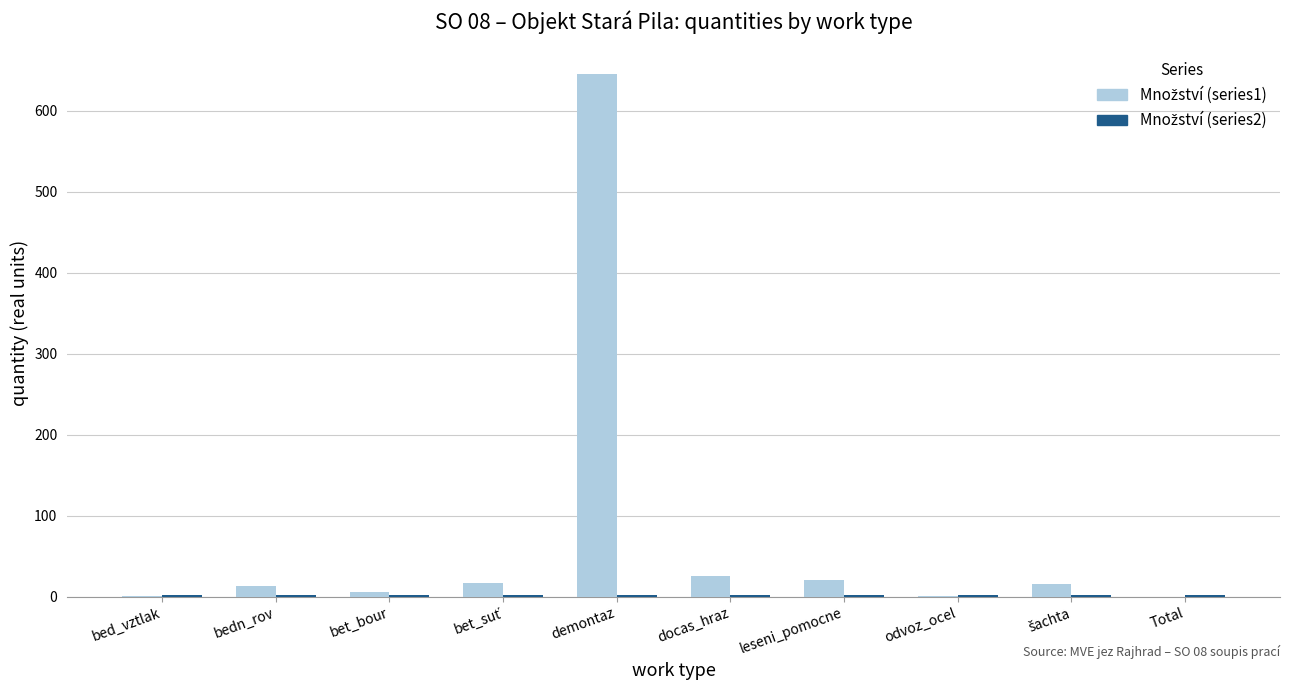

What is the maximum value shown in the chart?

645.0